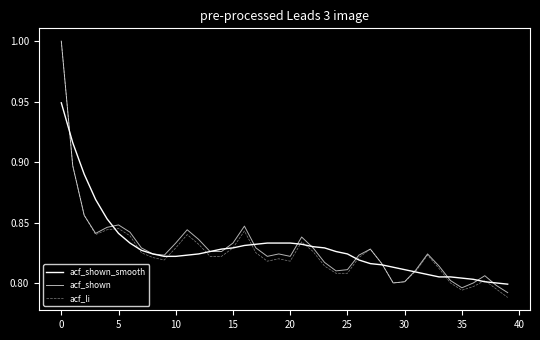

What is the maximum value for acf_li?

1.0